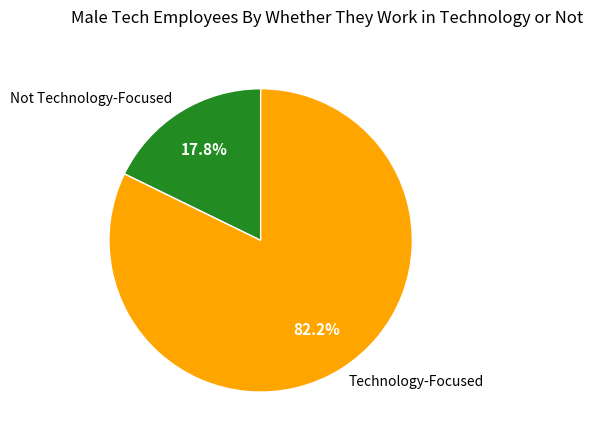

Which has a higher value, Not Technology-Focused or Technology-Focused?

Technology-Focused